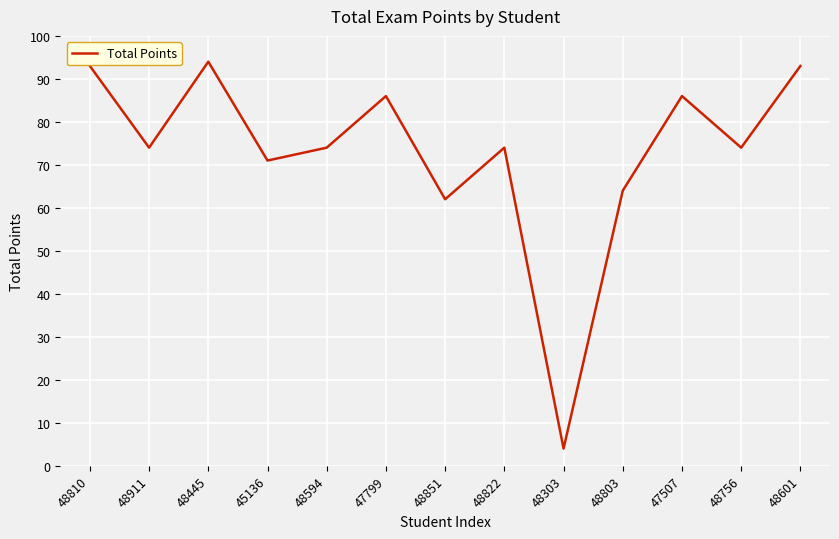

Which category has the lowest value across all series?

48303